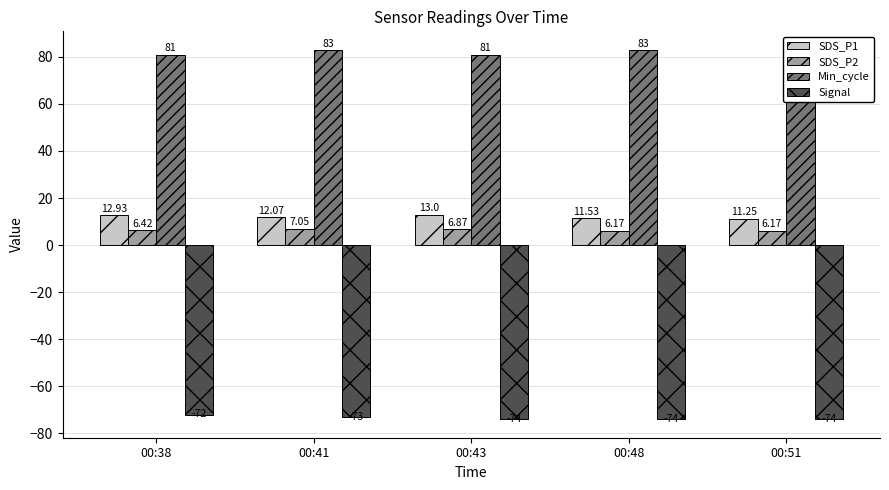

List the series in order of their peak value, lowest first.

Signal, SDS_P2, SDS_P1, Min_cycle